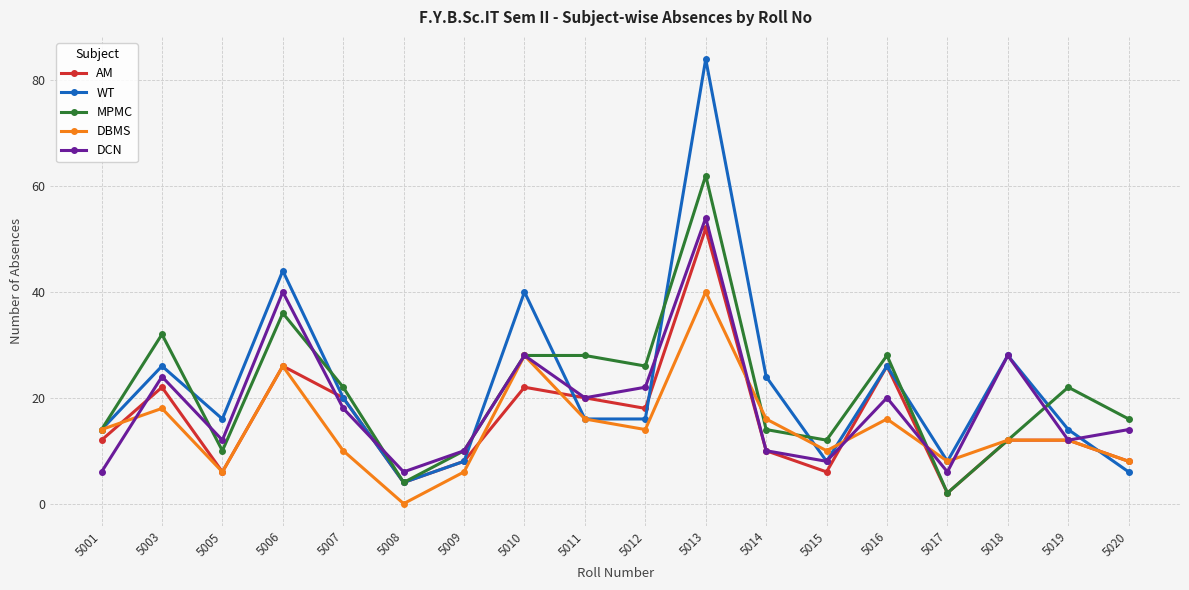

The value of AM at 5014 is 10. True or false?

True